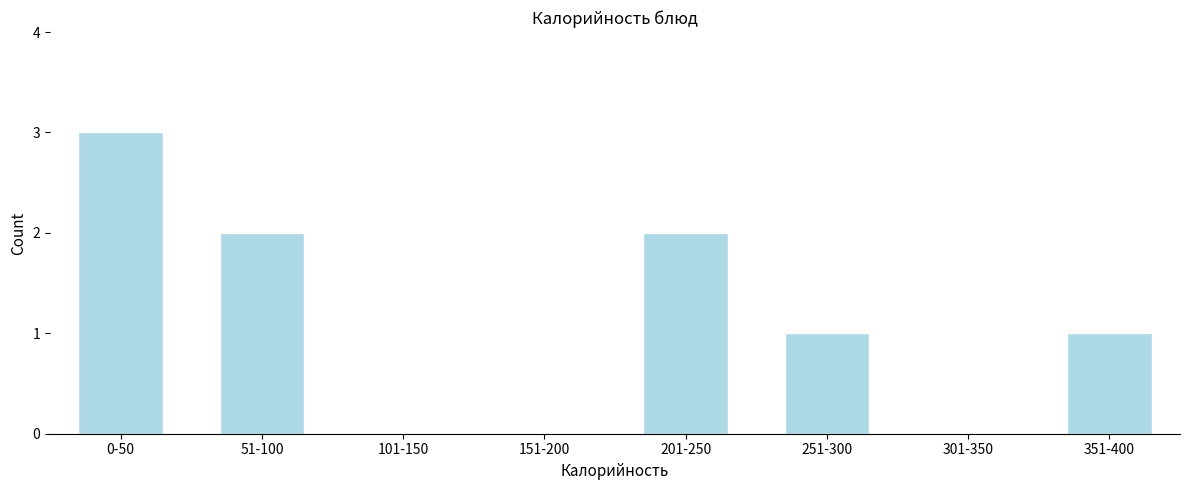

Reading right to left, what are all the values shown in this chart?

351-400=1	301-350=0	251-300=1	201-250=2	151-200=0	101-150=0	51-100=2	0-50=3